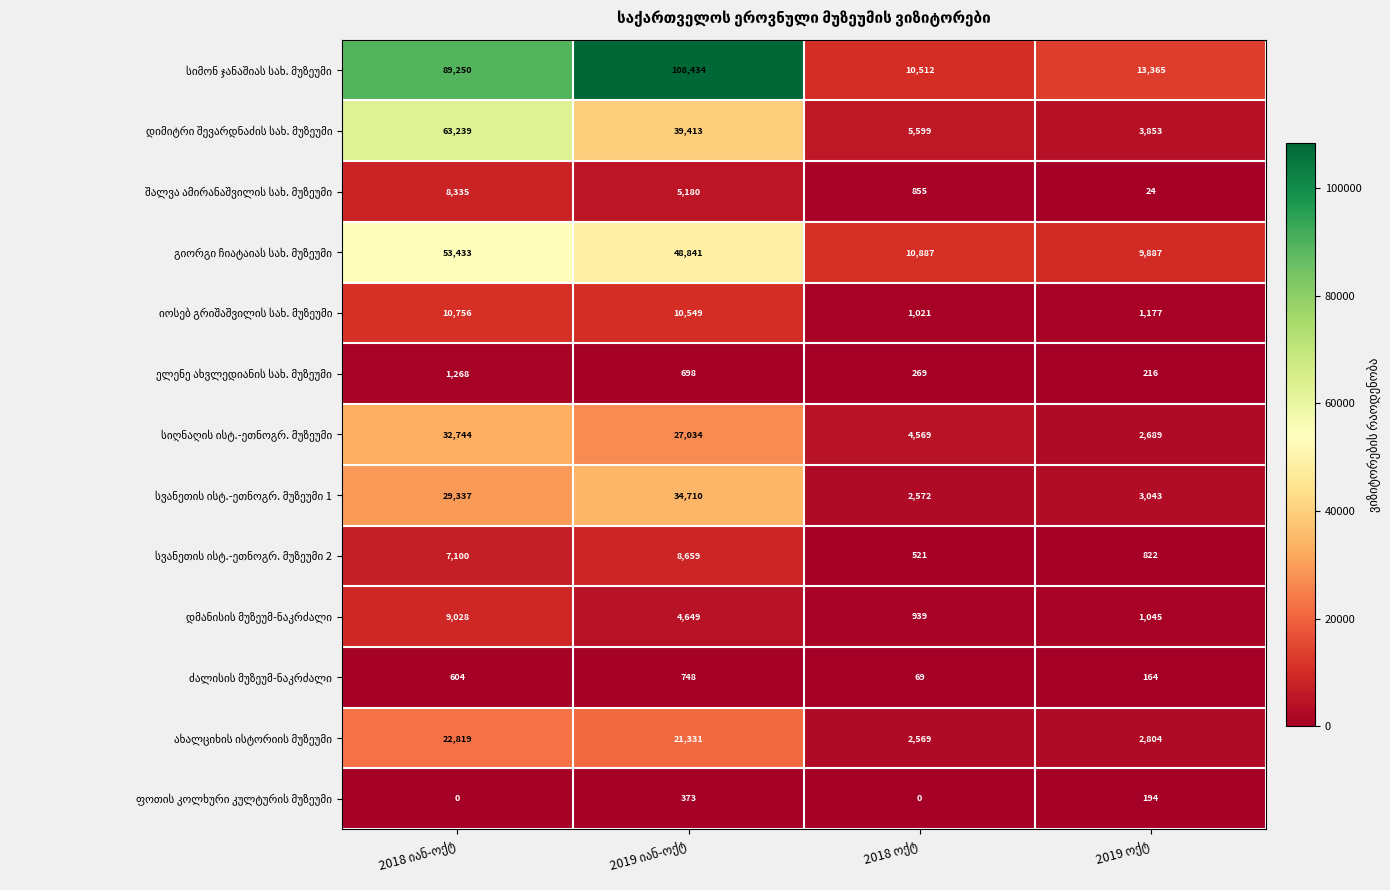

What is the sum of the დიმიტრი შევარდნაძის სახ. მუზეუმი values at 2018 იან-ოქტ and 2018 ოქტ?

68838